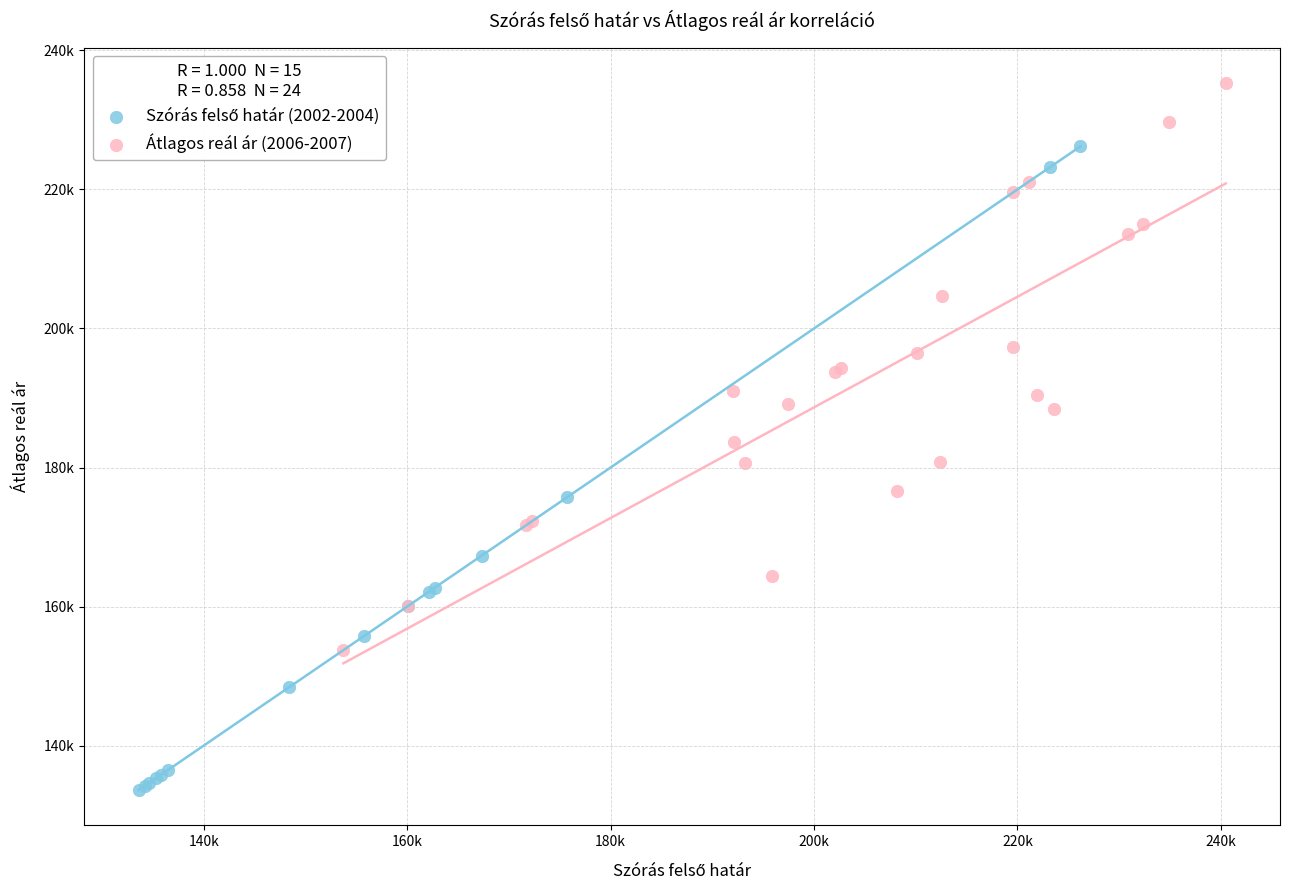

Which series reaches the maximum Y coordinate?

Átlagos reál ár (2006-2007)